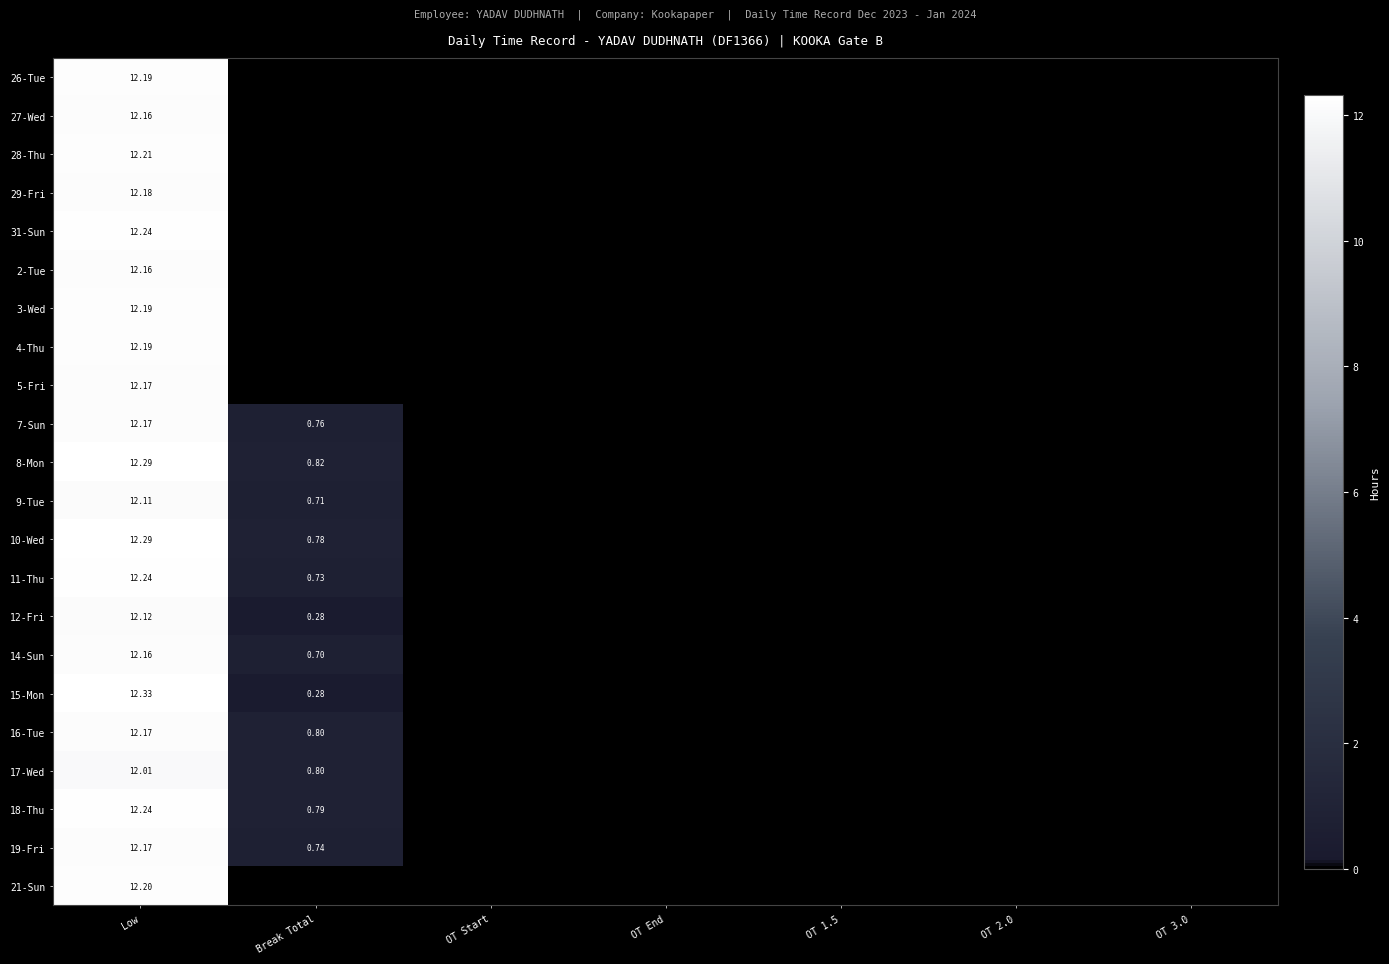

Rank the series by their maximum value, from highest to lowest.

15-Mon, 8-Mon, 10-Wed, 31-Sun, 11-Thu, 18-Thu, 28-Thu, 21-Sun, 26-Tue, 3-Wed, 4-Thu, 29-Fri, 5-Fri, 7-Sun, 16-Tue, 19-Fri, 27-Wed, 2-Tue, 14-Sun, 12-Fri, 9-Tue, 17-Wed